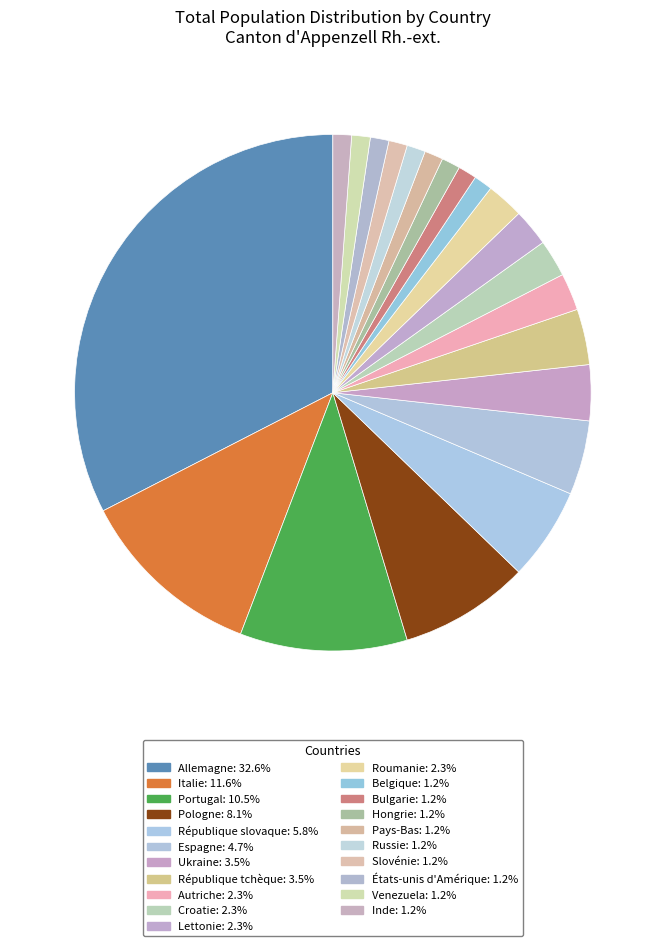

To the nearest percent, what portion does Allemagne represent?

33%